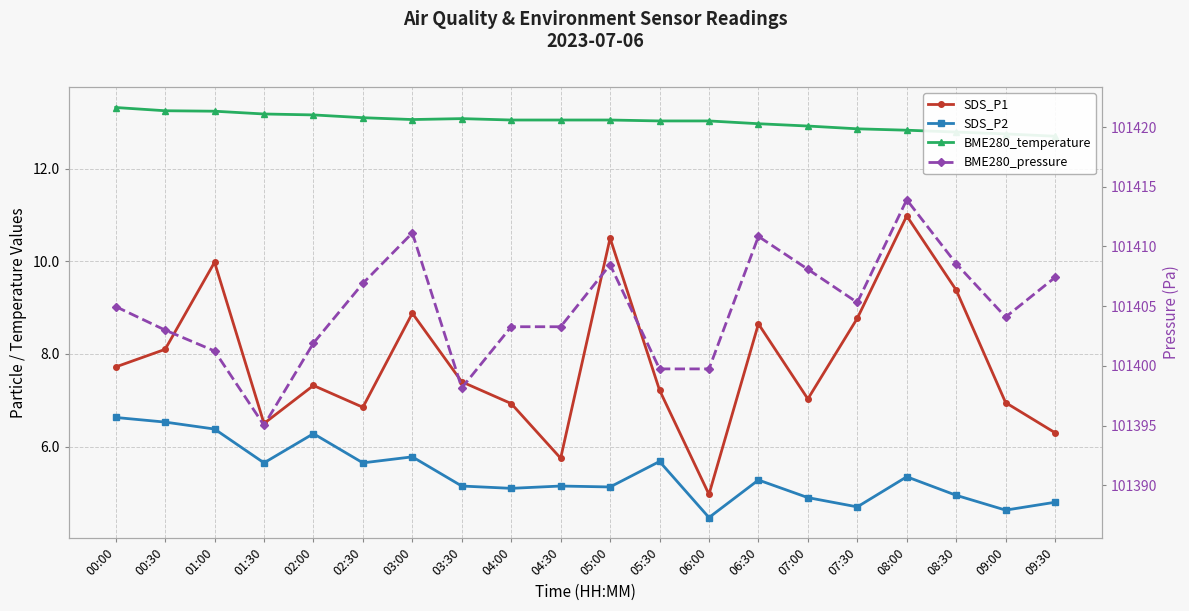

What is the minimum value shown in the chart?

4.5